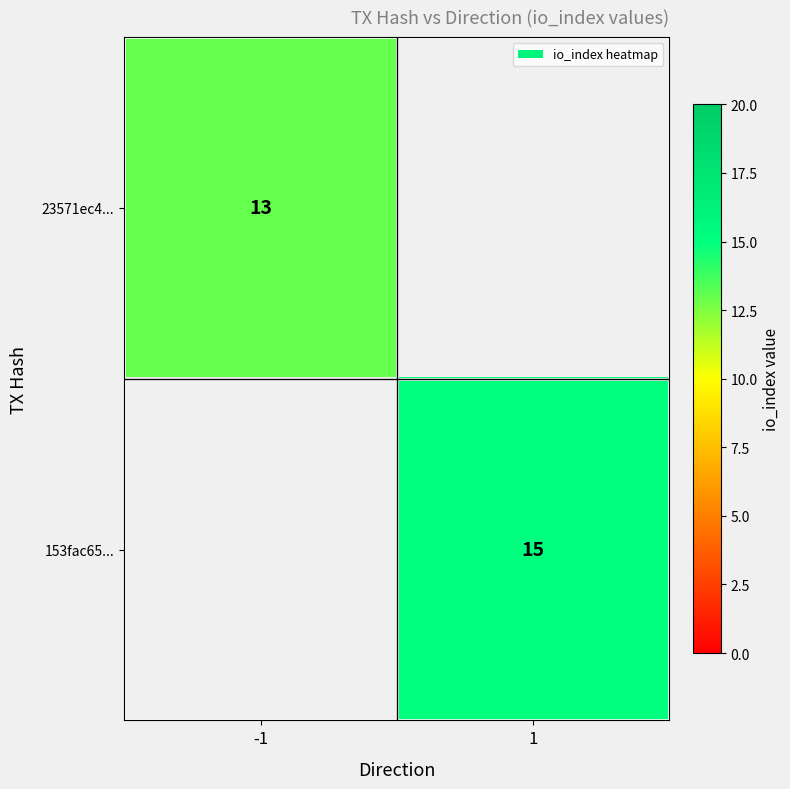

The 23571ec4... series shows 13 at -1. True or false?

True